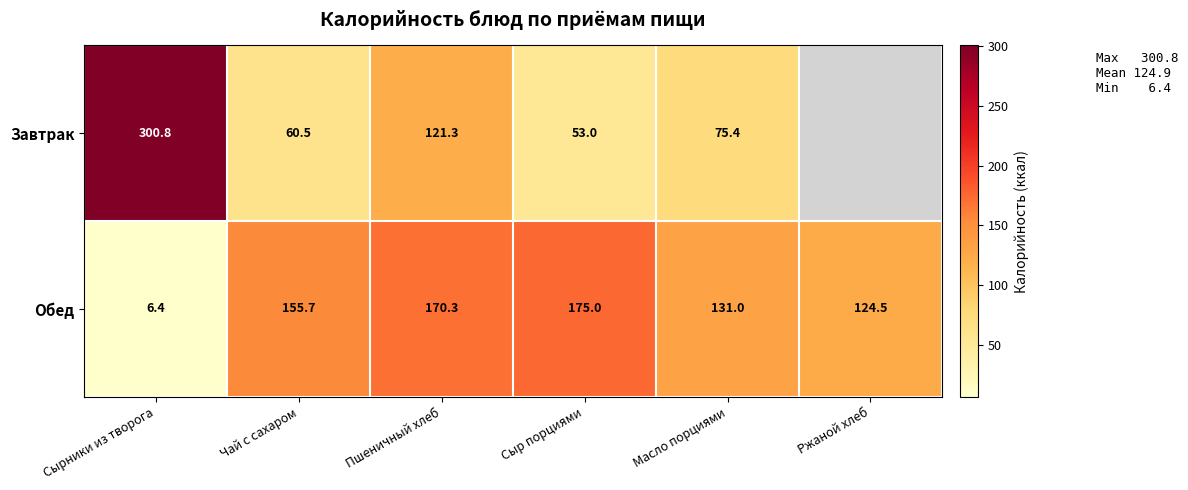

At Пшеничный хлеб, list the series in order from largest to smallest.

Обед, Завтрак